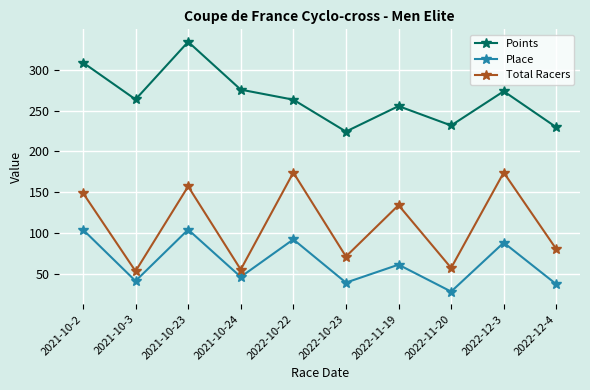

What value does the Points series have at 2022-11-20?

231.7